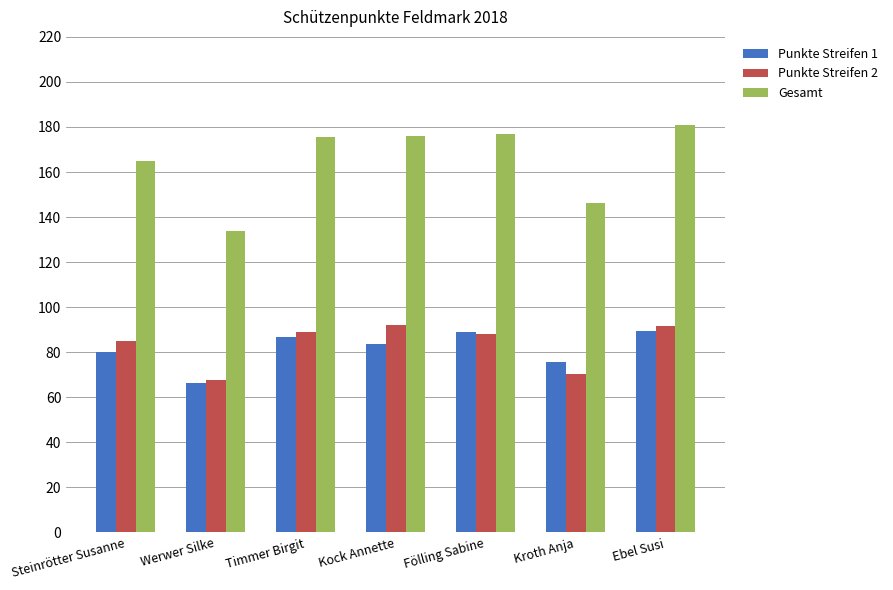

At how many categories does at least one series exceed 172?

4